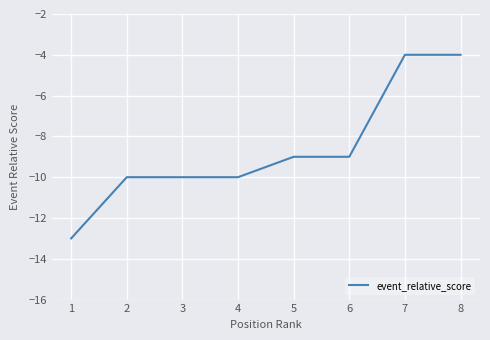

True or false: the data shows -5 at 5.

False